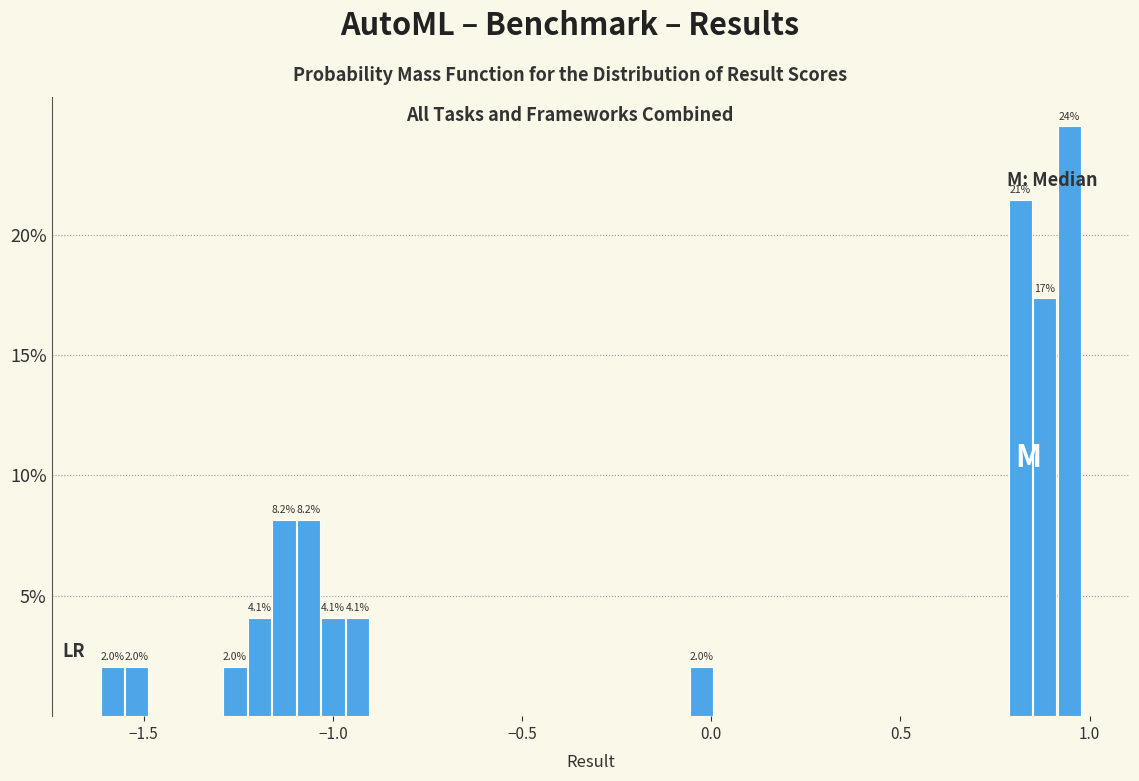

Read against the x-axis, roughly where is the centre of the tallest bar?

0.95